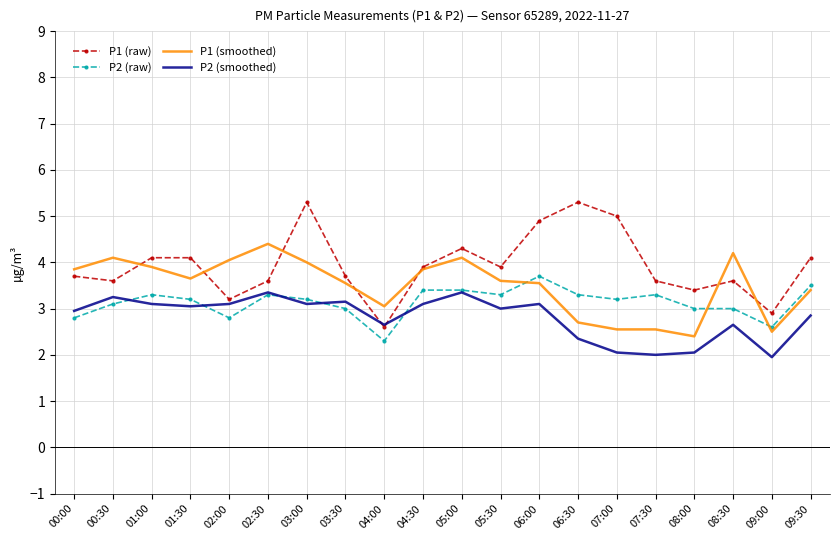

List the series in order of their overall mean, lowest first.

P2 (smoothed), P2 (raw), P1 (smoothed), P1 (raw)